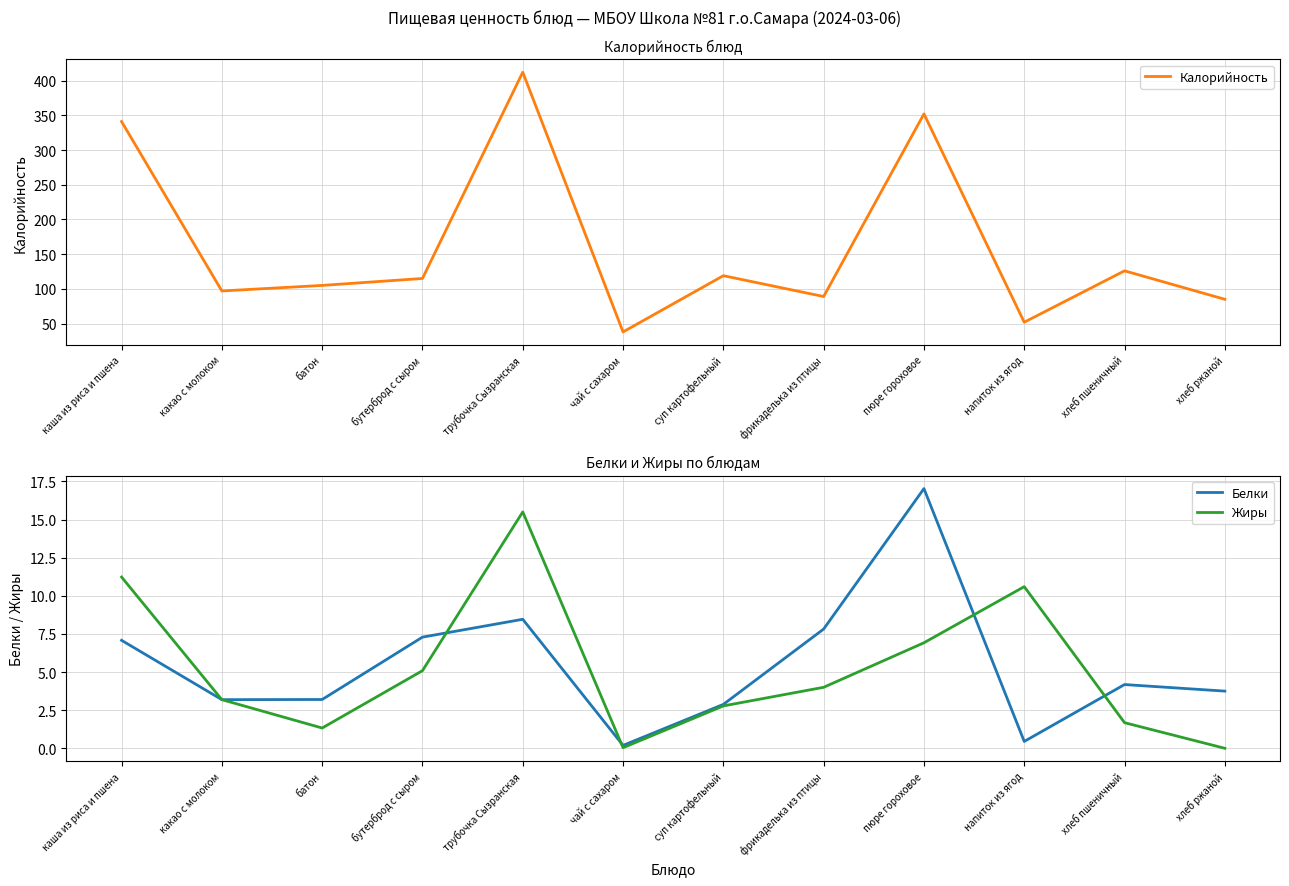

What is the total value across all series at хлеб пшеничный?

131.9